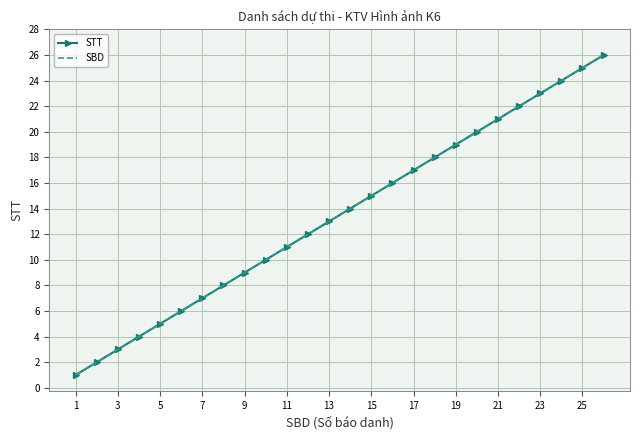

What are all the series names shown in the legend?

STT, SBD